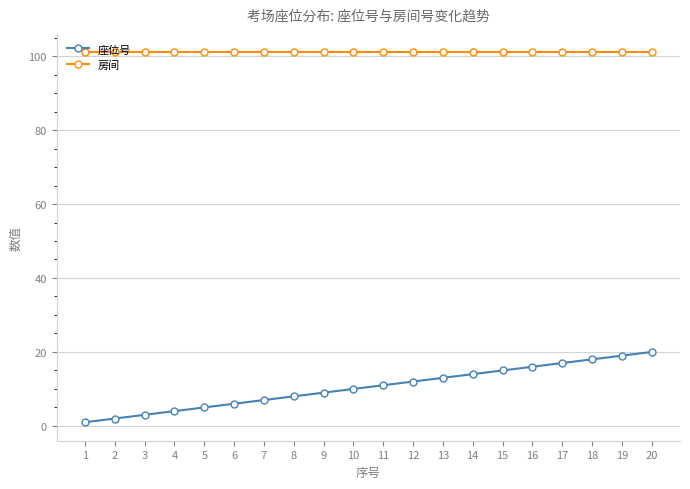

What is the value of the 座位号 point at the 20th from the left?

20